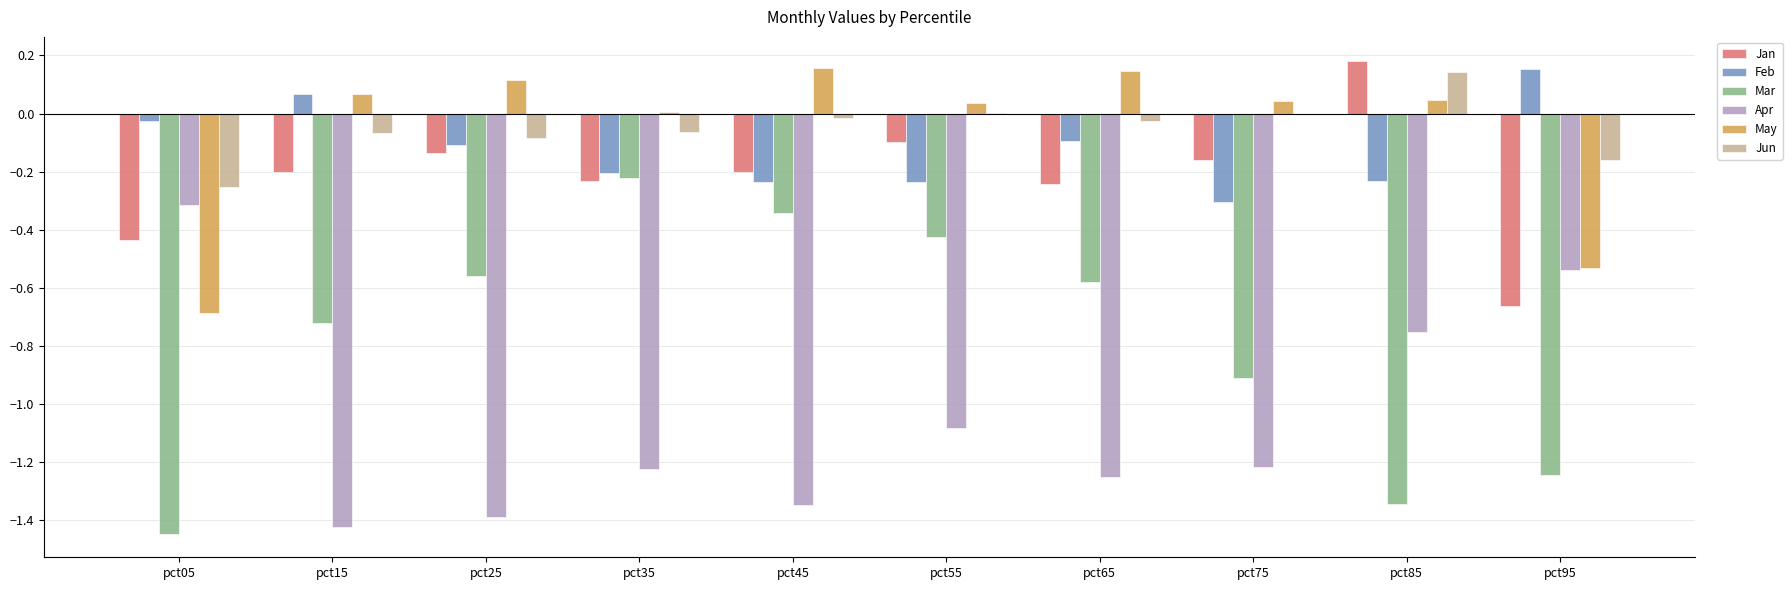

Is it true that May equals -0.4 at pct05?

False